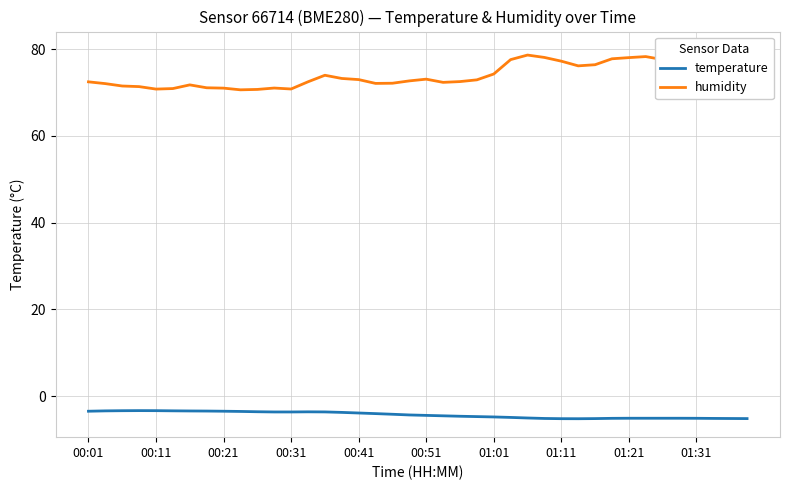

What is the difference between the temperature values at 13 and 27?

1.5